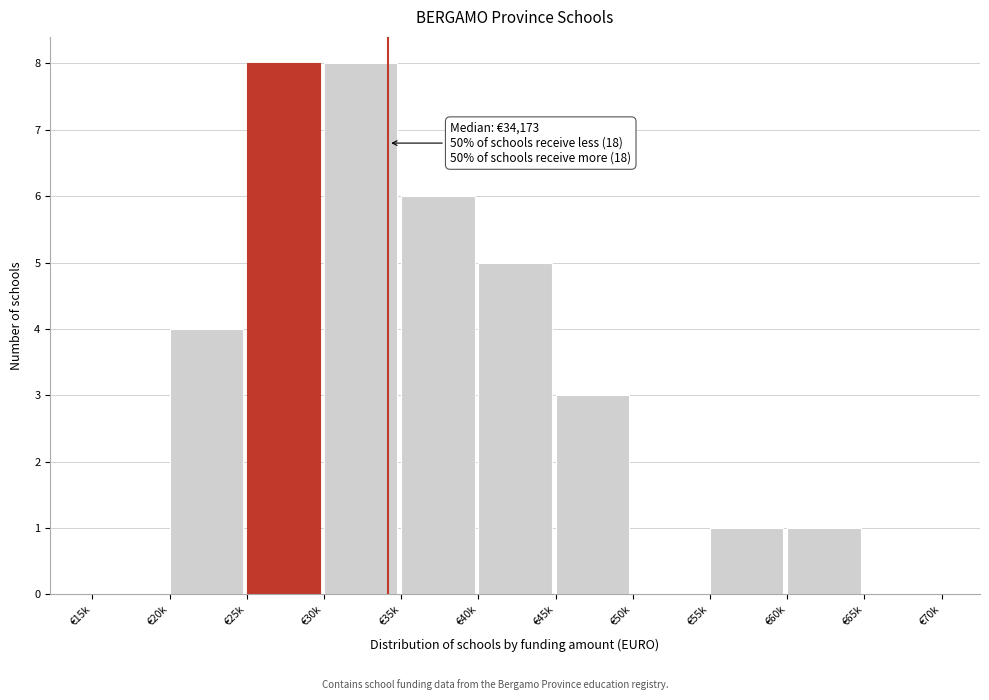

Reading left to right, what are all the values shown in this chart?

€15k=0	€20k=4	€25k=8	€30k=8	€35k=6	€40k=5	€45k=3	€50k=0	€55k=1	€60k=1	€65k=0